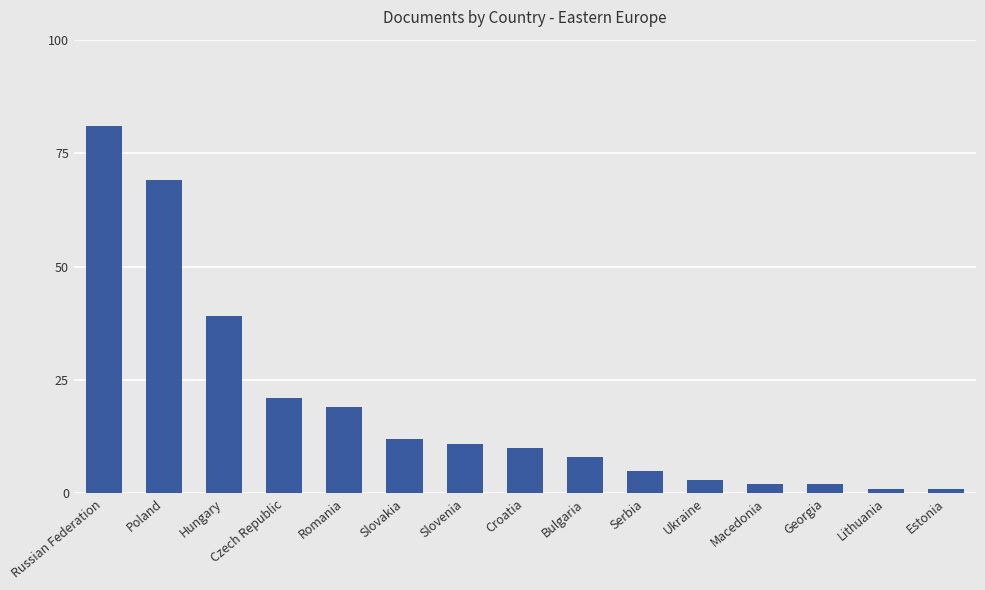

What is the label of the 5th bar from the left?

Romania